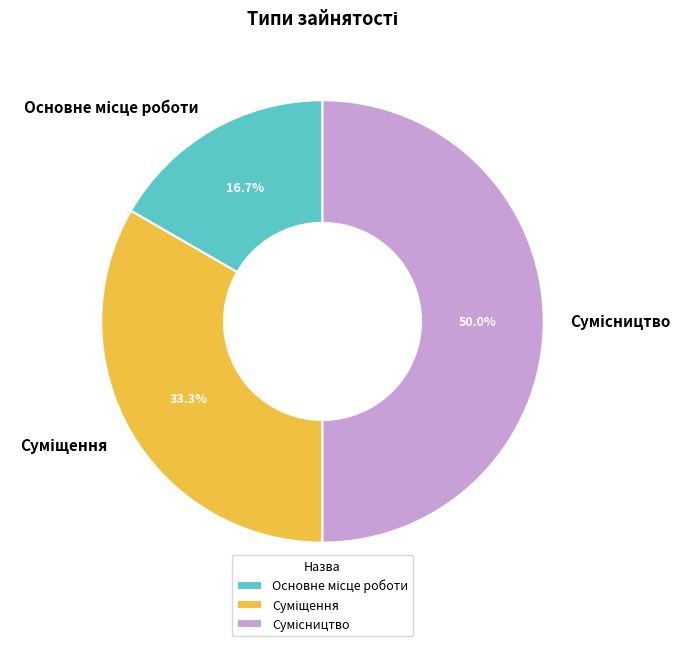

True or false: Сумісництво accounts for 45% of the total.

False